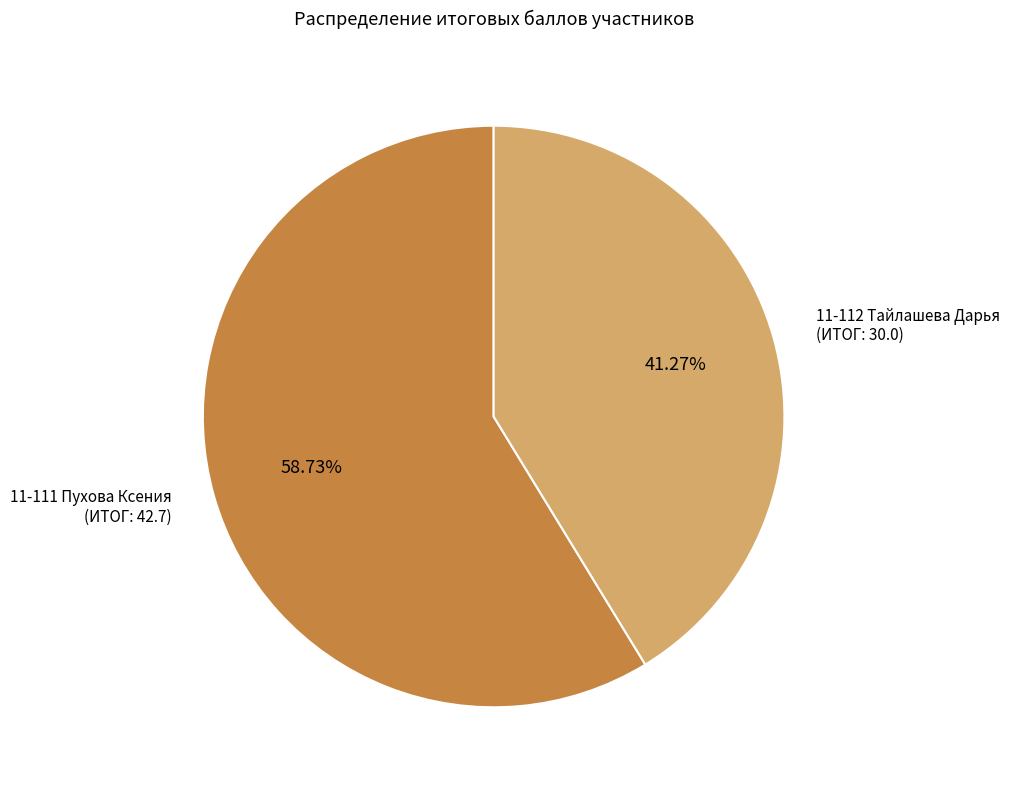

Approximately how many times larger is the value at 11-111 Пухова Ксения (ИТОГ: 42.7) compared to 11-112 Тайлашева Дарья (ИТОГ: 30.0)?

1.4